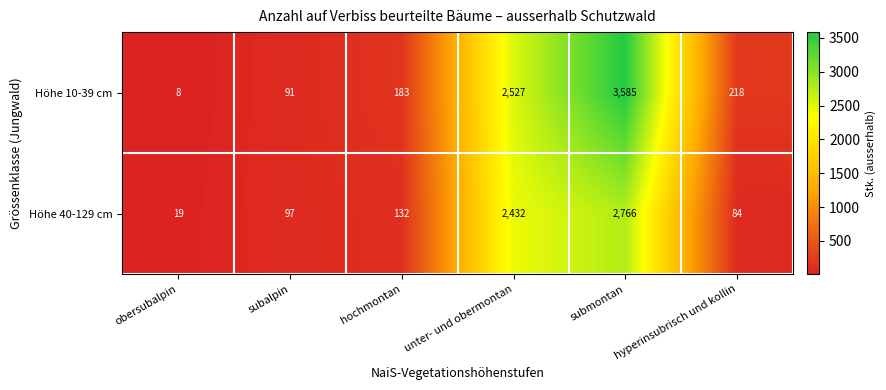

At which label is Höhe 40-129 cm closest to 1392?

unter- und obermontan